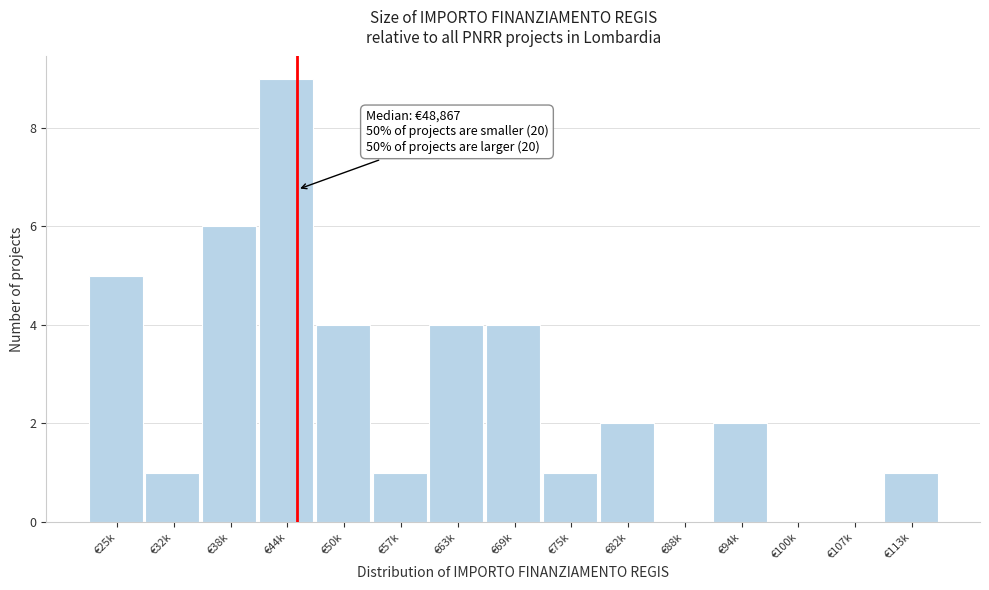

Reading right to left, transcribe all the data shown in this chart.

€113k=1	€107k=0	€100k=0	€94k=2	€88k=0	€82k=2	€75k=1	€69k=4	€63k=4	€57k=1	€50k=4	€44k=9	€38k=6	€32k=1	€25k=5